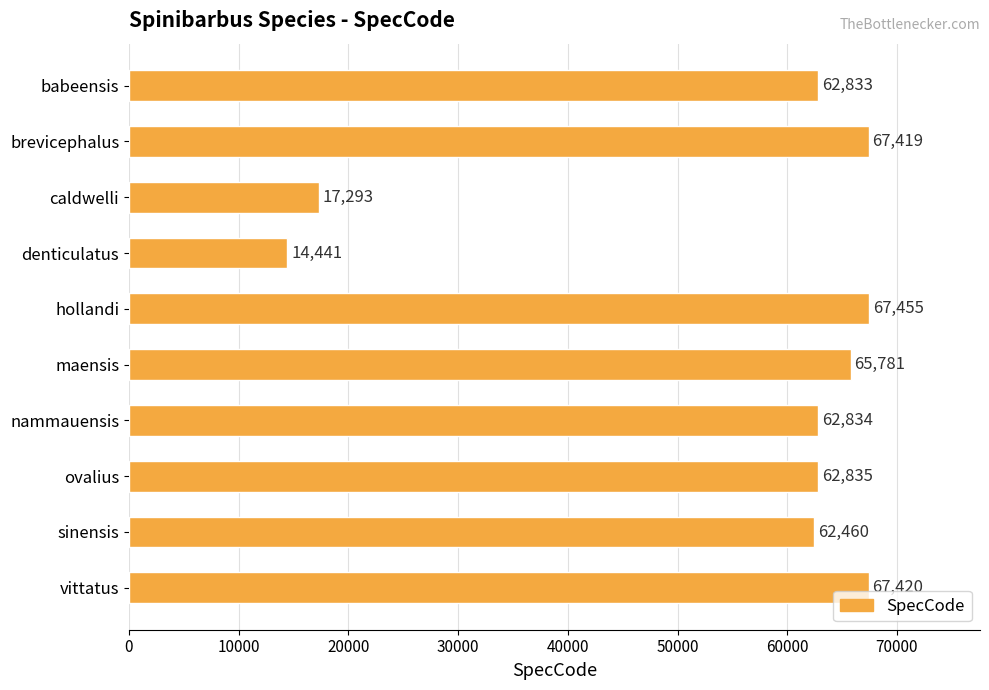

Approximately how many times larger is the value at babeensis compared to sinensis?

1.0